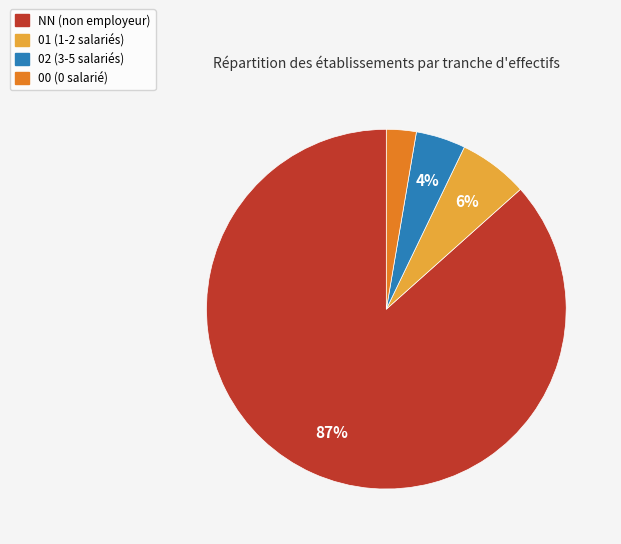

Is there any slice that represents more than half of the pie?

Yes